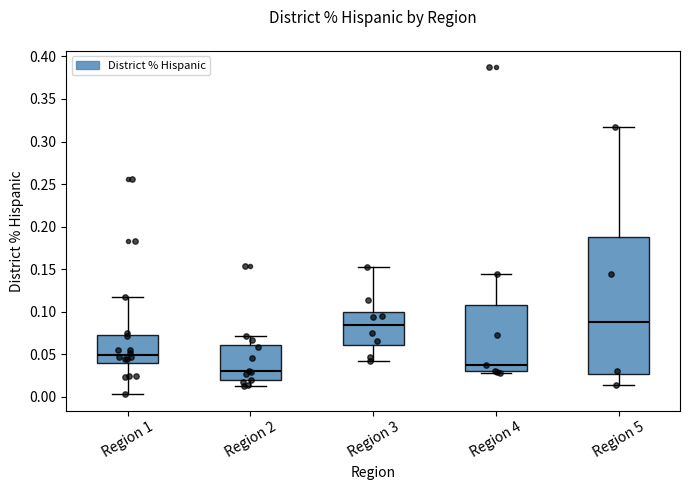

Comparing the boxes themselves (not the whiskers), which one is the tallest?

Region 5